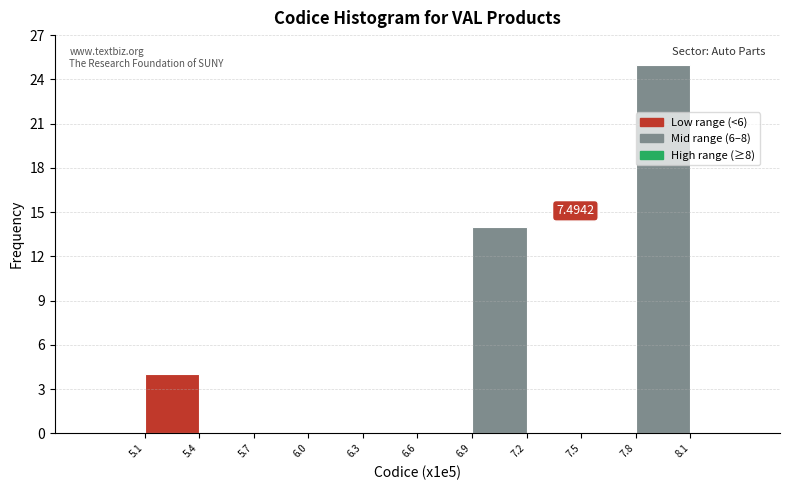

Which range on the x-axis has the tallest bar?

7.8 to 8.1